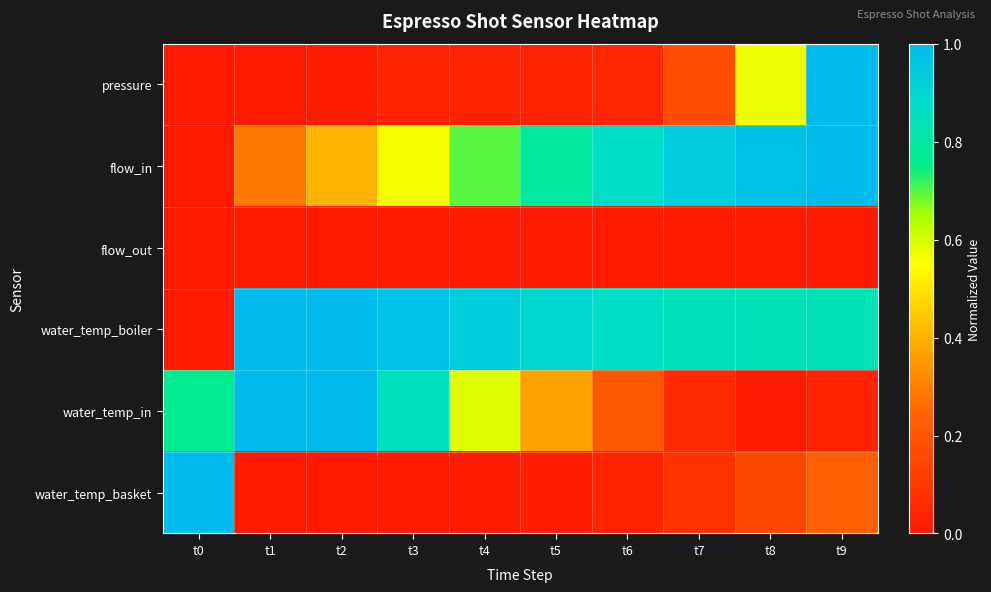

What is the total value across all series at t6?

2.0